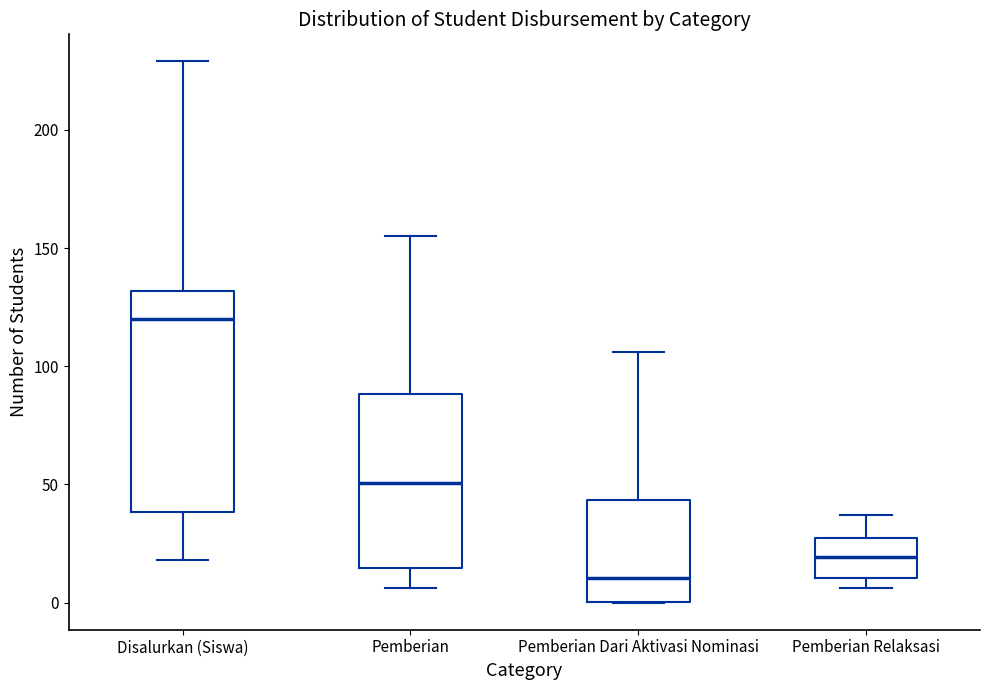

Where is the lower edge of the box for Pemberian Dari Aktivasi Nominasi on the y-axis? The values are not printed on the chart, so give them approximately, as read against the axis.

0